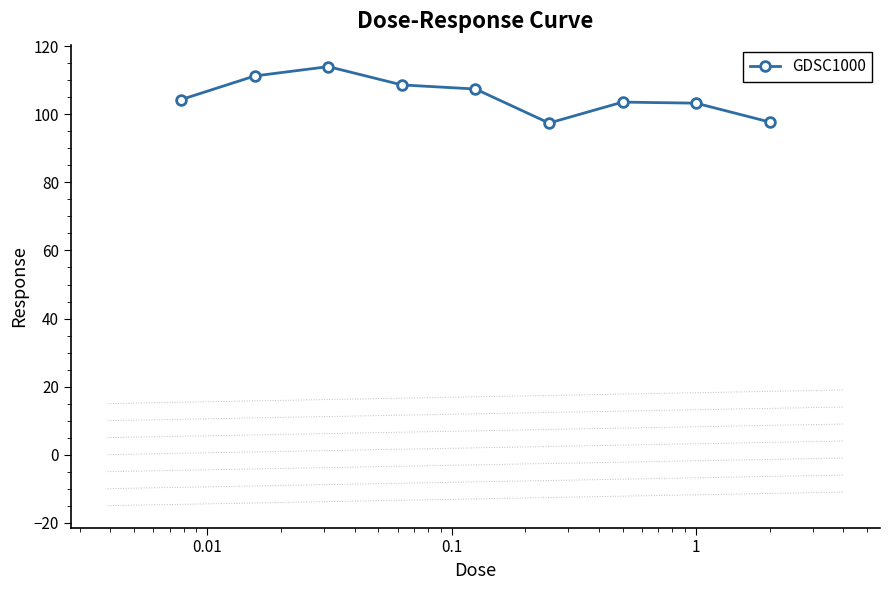

What is the value of the 4th point from the left?

108.7